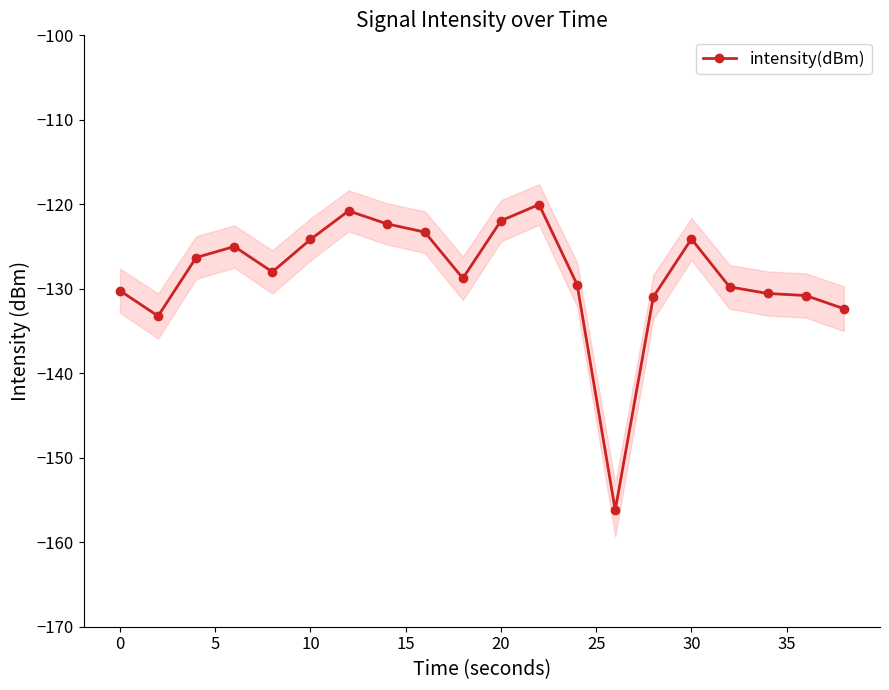

Does the chart display data point markers on the line(s)?

Yes